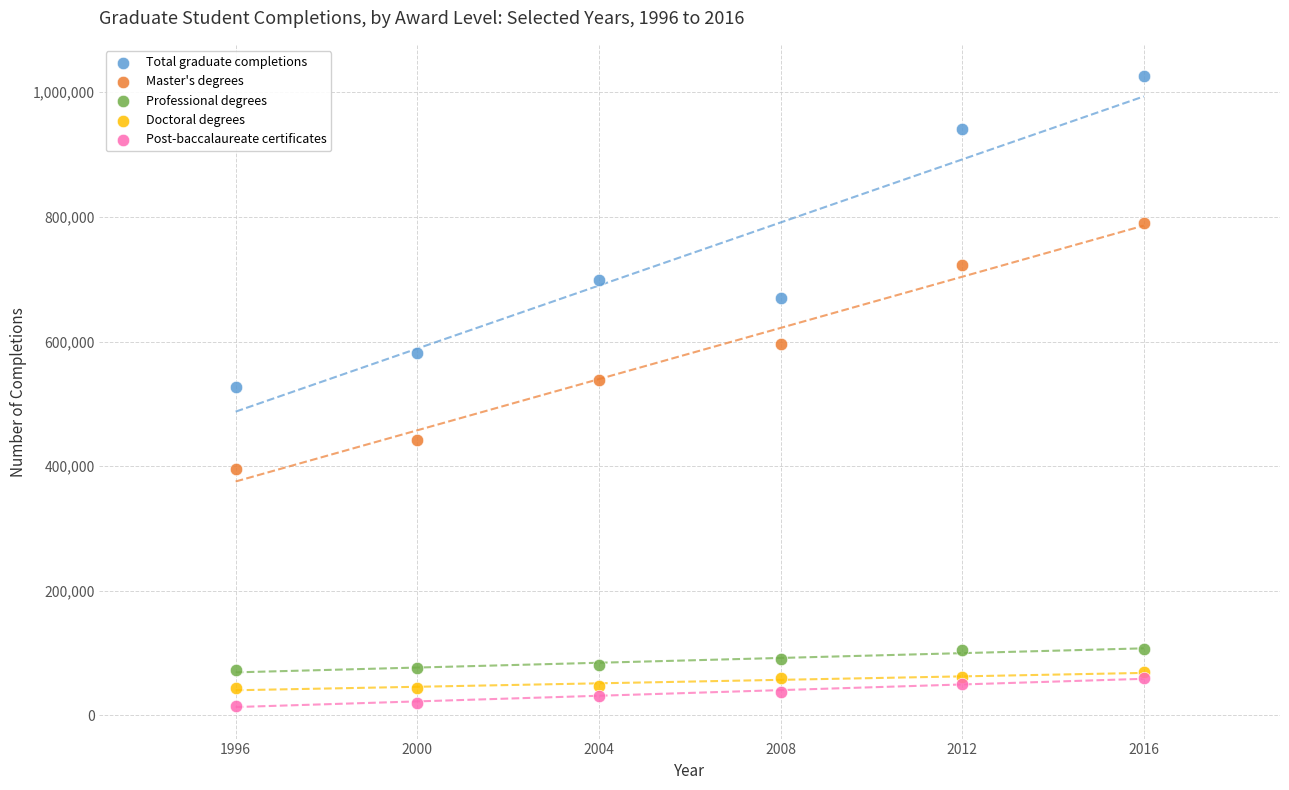

Which series reaches the maximum Y coordinate?

Total graduate completions